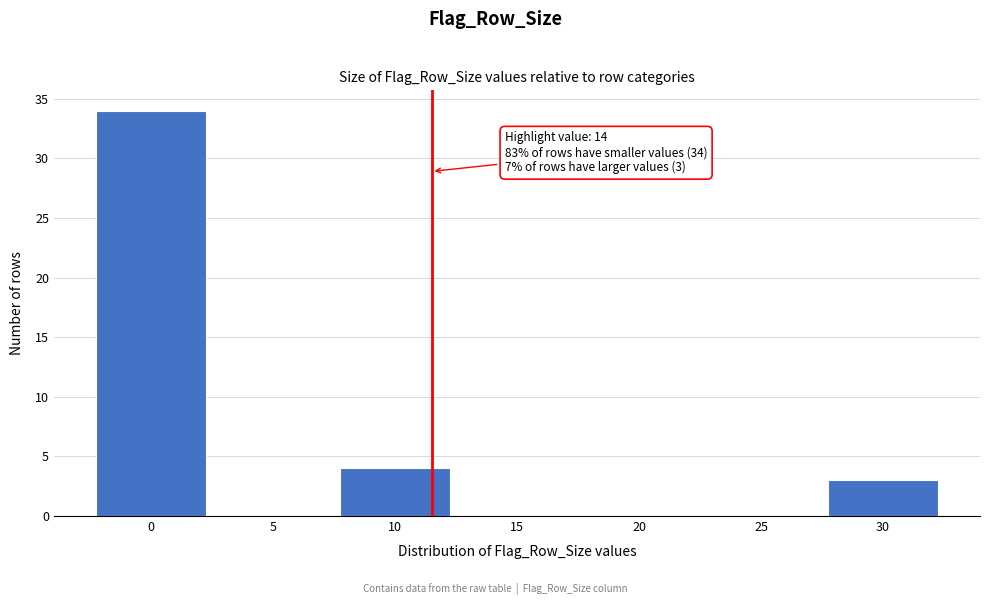

Reading left to right, extract all data points from this chart.

0=34	5=0	10=4	15=0	20=0	25=0	30=3